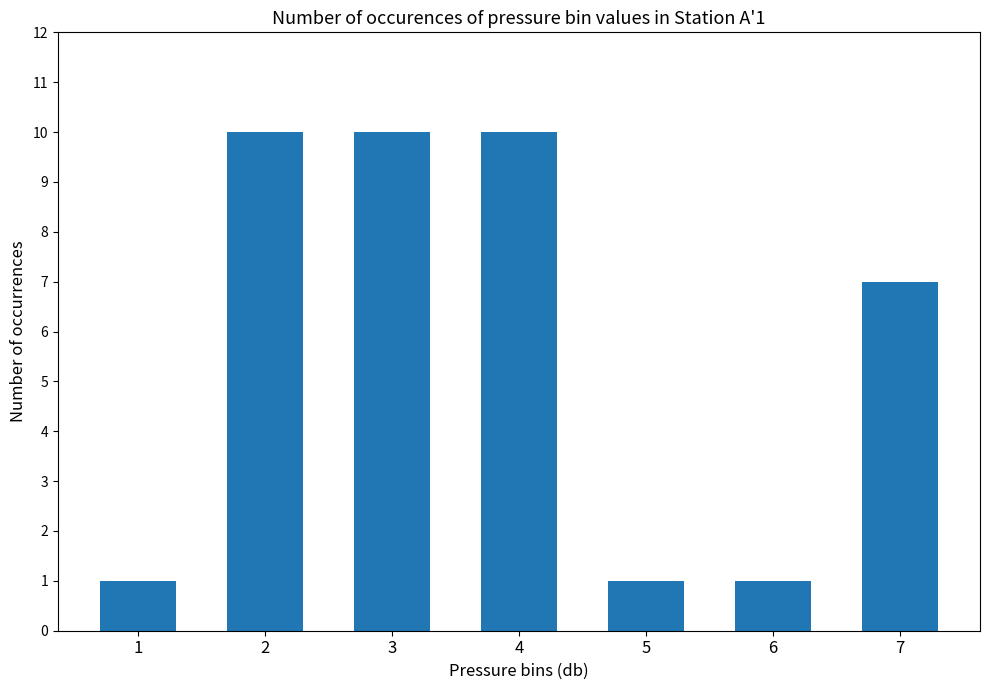

What is the sum of the values at 2 and 1?

11